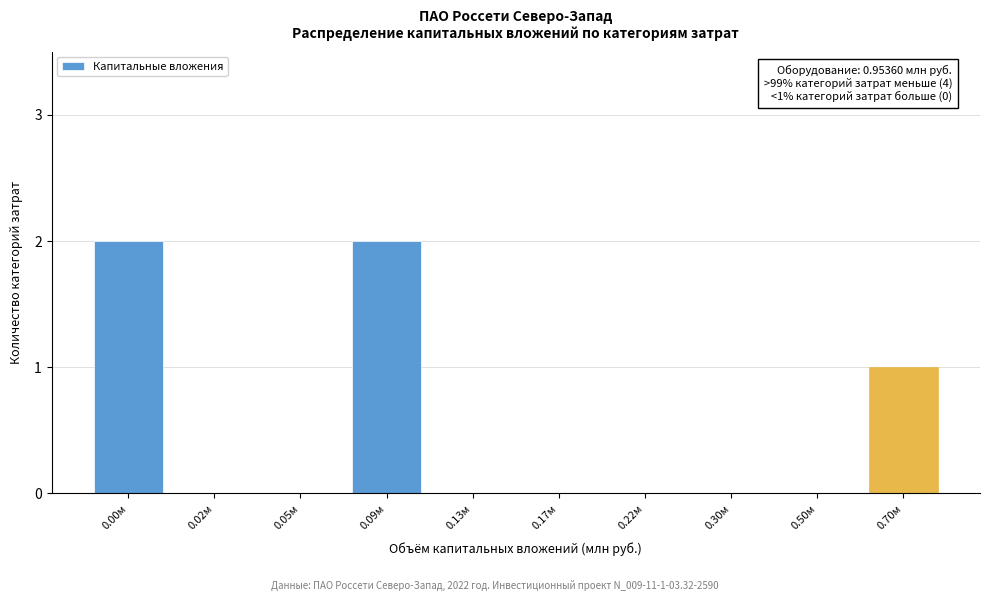

Reading left to right, extract all data points from this chart.

0.00м=2	0.02м=0	0.05м=0	0.09м=2	0.13м=0	0.17м=0	0.22м=0	0.30м=0	0.50м=0	0.70м=1